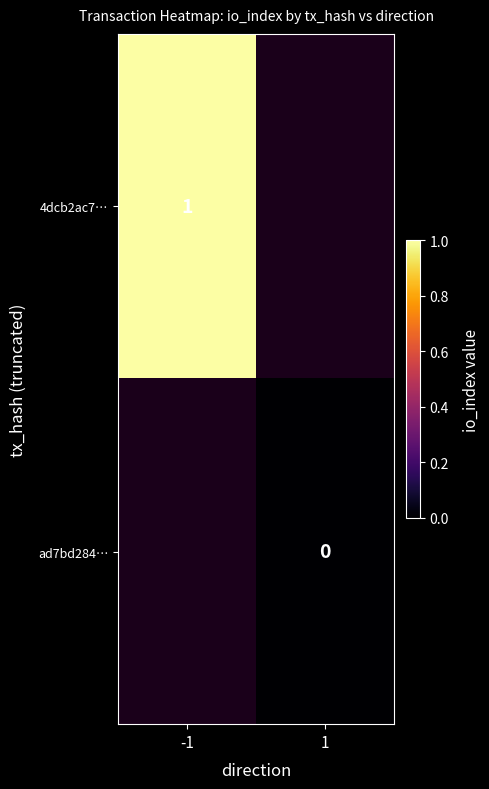

True or false: 4dcb2ac7… has a value of 1 at -1.

True